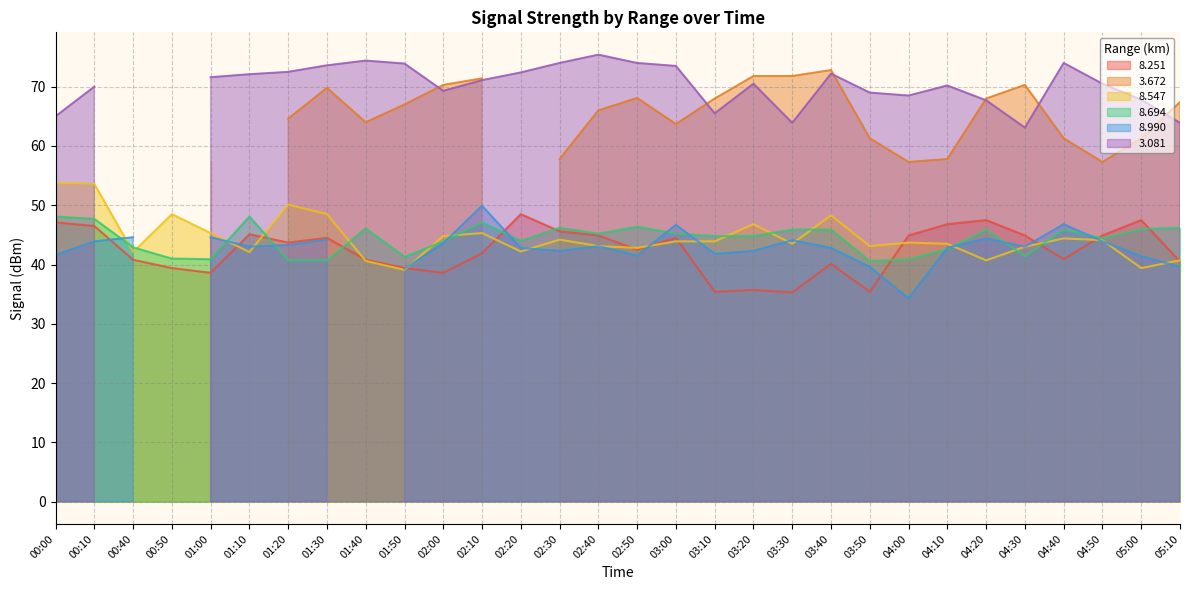

What is the difference between the maximum and second lowest values in the   8.547 series?

14.4